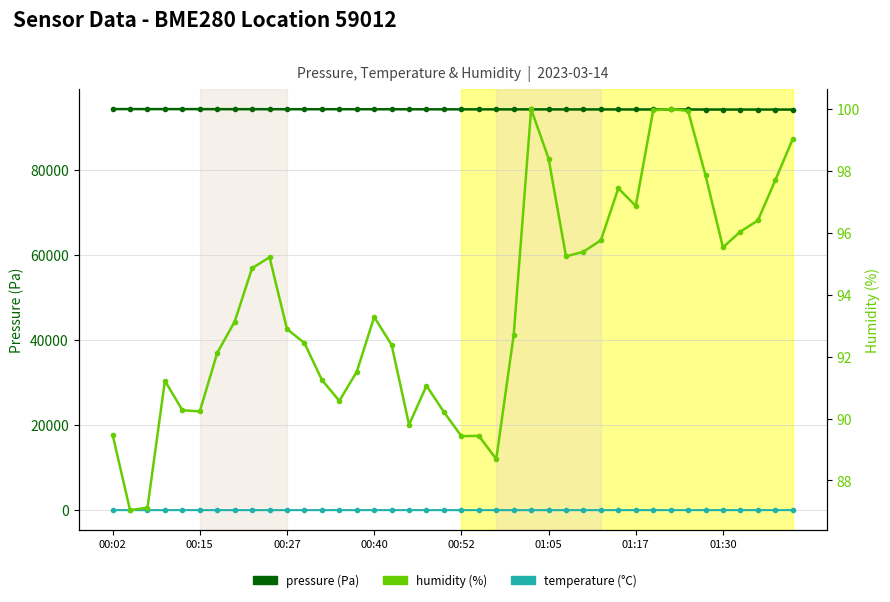

True or false: humidity (%) has more than 0 points higher than both neighbors.

True